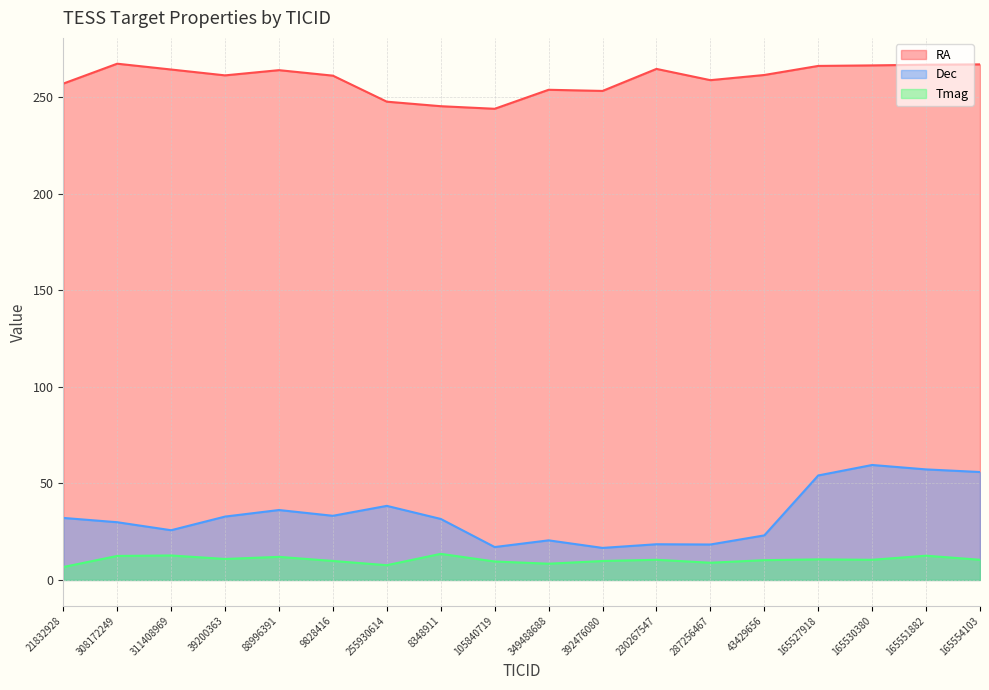

Reading right to left, list all the values displayed in this chart.

RA: 165554103=266.9	165551882=266.8	165530380=266.4	165527918=266.1	43429656=261.4	287256467=258.8	230267547=264.6	392476080=253.2	349488688=253.8	105840719=243.9	8348911=245.3	255930614=247.6	9828416=261.1	88996391=263.9	39200363=261.2	311408969=264.3	308172249=267.3	21832928=257.0
Dec: 165554103=55.9	165551882=57.2	165530380=59.5	165527918=54.1	43429656=23.1	287256467=18.3	230267547=18.5	392476080=16.6	349488688=20.5	105840719=17.0	8348911=31.6	255930614=38.3	9828416=33.2	88996391=36.2	39200363=32.8	311408969=25.7	308172249=29.9	21832928=32.1
Tmag: 165554103=10.4	165551882=12.5	165530380=10.4	165527918=10.6	43429656=10.2	287256467=8.9	230267547=10.4	392476080=9.8	349488688=8.4	105840719=9.5	8348911=13.5	255930614=7.6	9828416=9.8	88996391=11.9	39200363=10.9	311408969=12.7	308172249=12.4	21832928=6.7